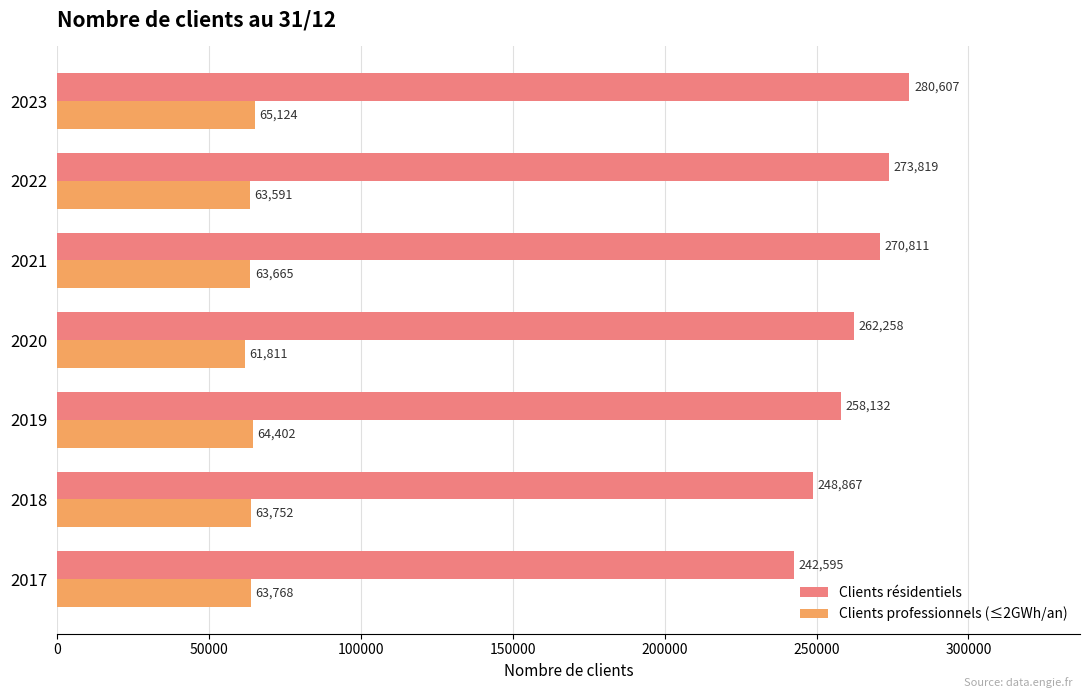

At which label does Clients résidentiels reach its peak?

2023